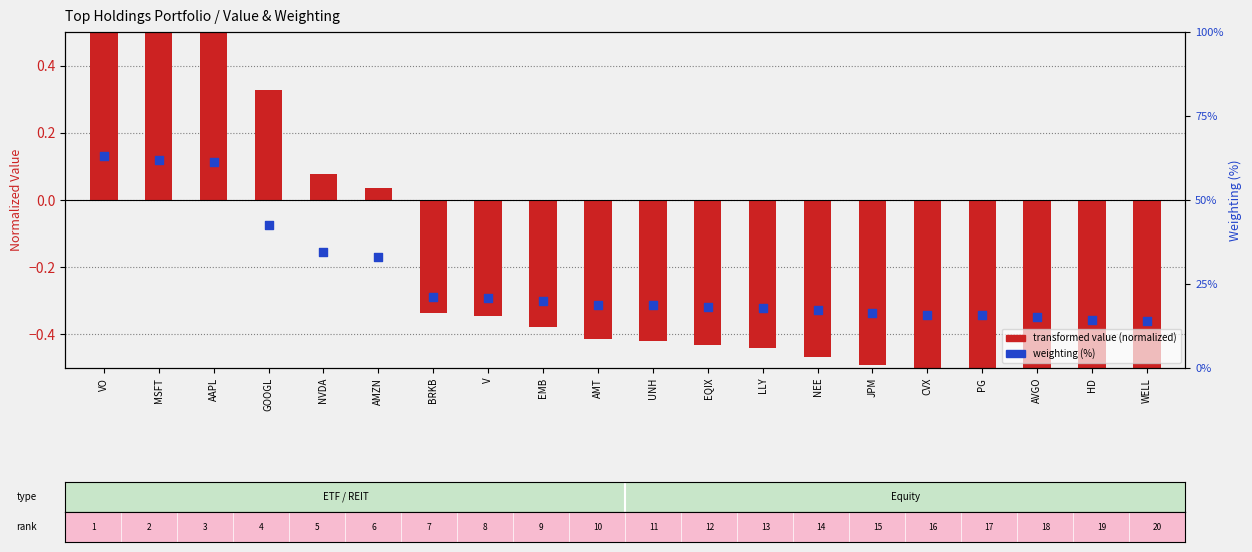

Which series has the widest spread of Y values?

weighting (%)